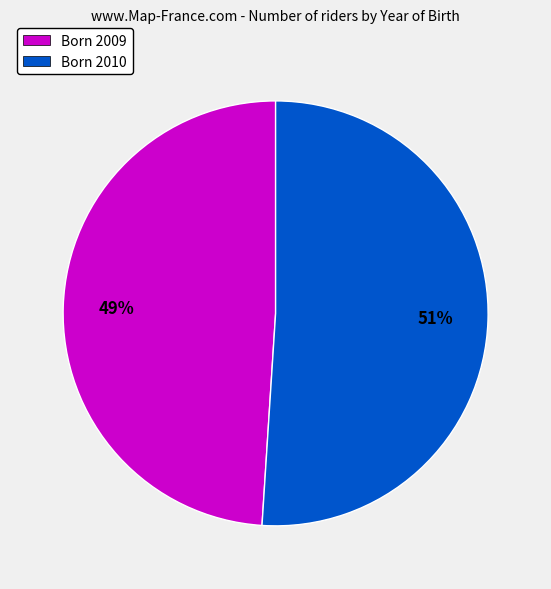

What is the smallest slice in the pie chart?

Born 2009